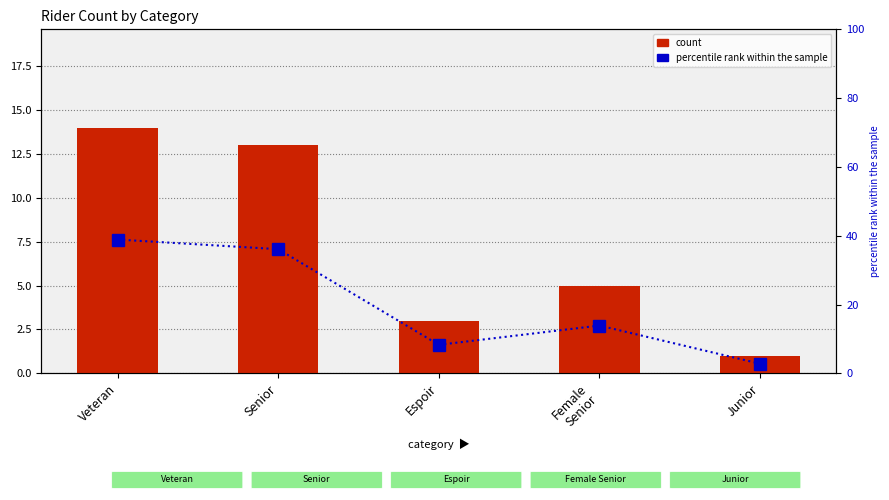

The value of percentile rank within the sample at Veteran is 38.9. True or false?

True